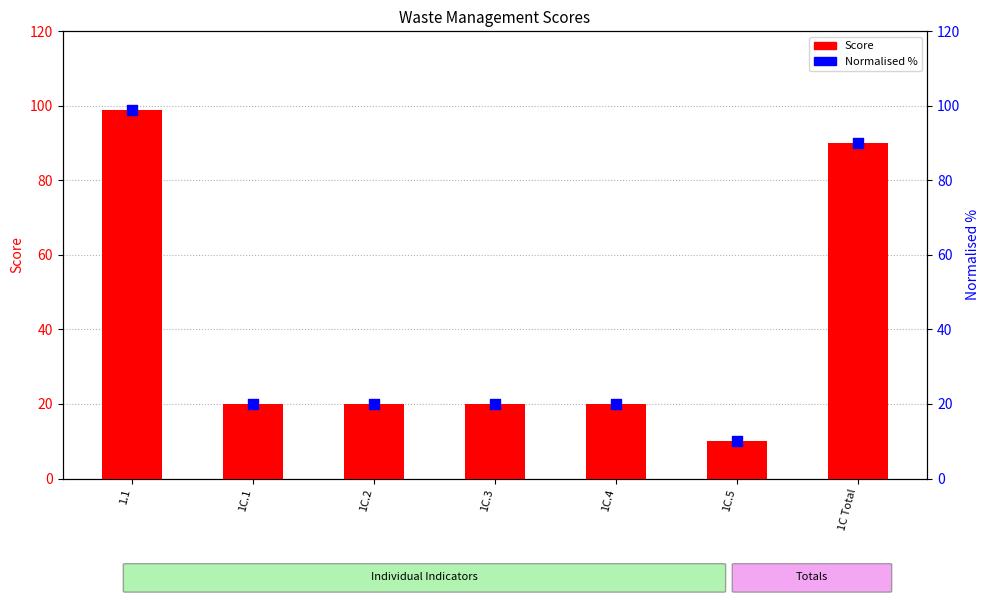

Is the value of Normalised % at 1C.1 greater than the value of Score at 1C.4?

No